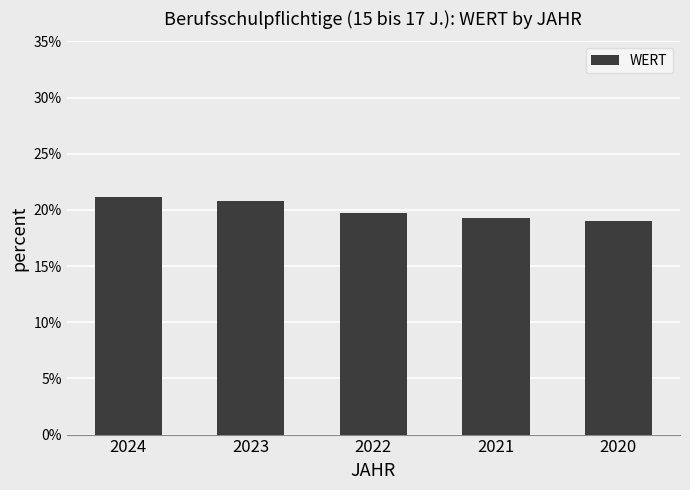

Reading right to left, list all the values displayed in this chart.

19.0	19.3	19.8	20.8	21.2